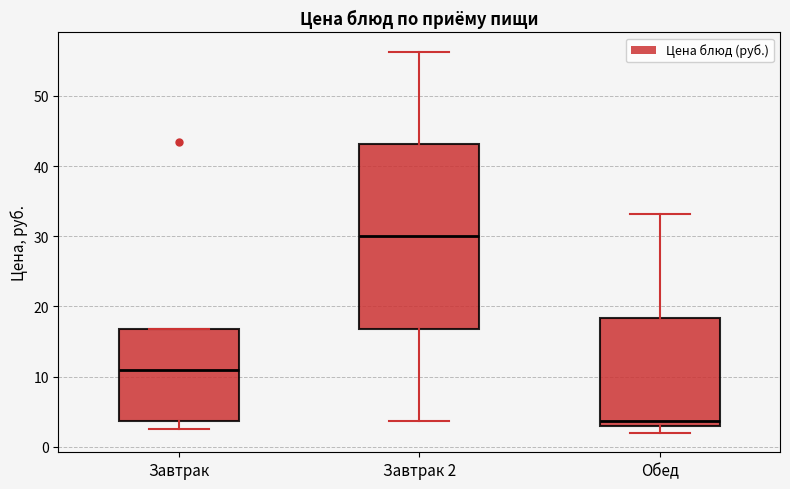

Reading left to right, transcribe this box plot: for each box, give where its median line is, the range the box spans, and where its two whiskers end, as read against the y-axis. The values are not printed on the chart, so give them approximately, as read against the axis.

Завтрак: median 11, box 4 to 17, whiskers 3 to 17
Завтрак 2: median 30, box 17 to 43, whiskers 4 to 56
Обед: median 4, box 3 to 18, whiskers 2 to 33